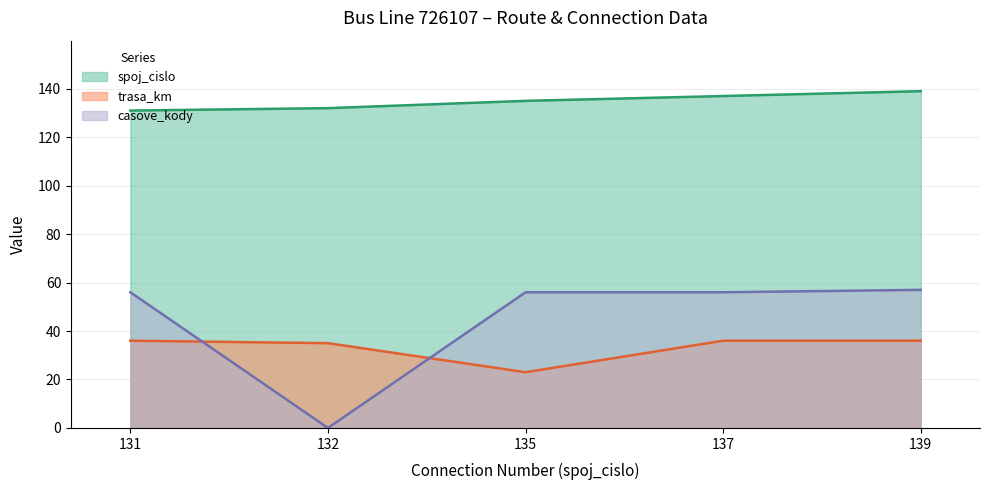

Does the chart display data point markers on the line(s)?

No